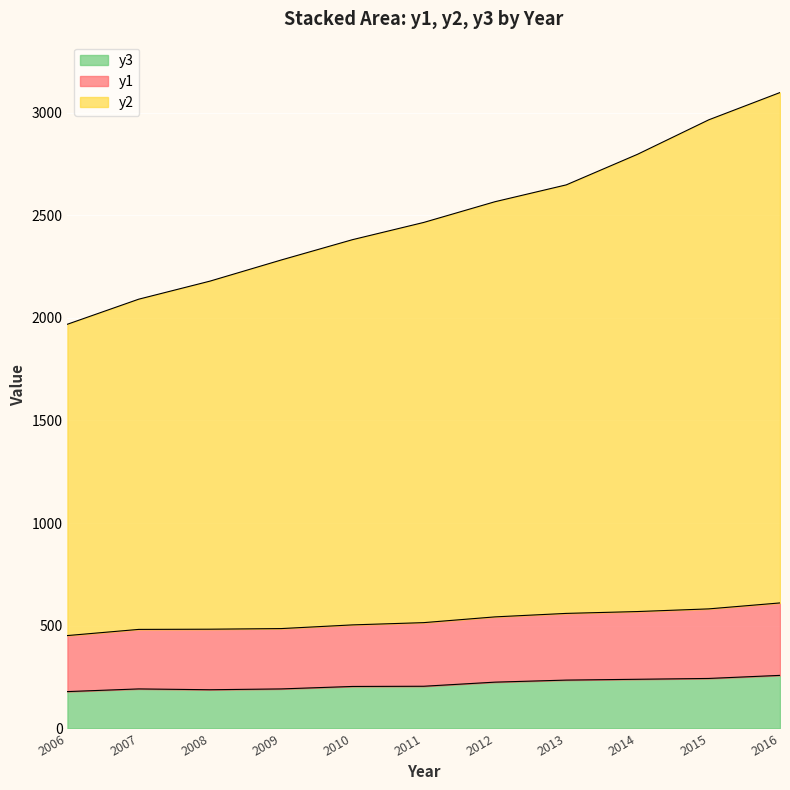

Does the chart display data point markers on the line(s)?

No